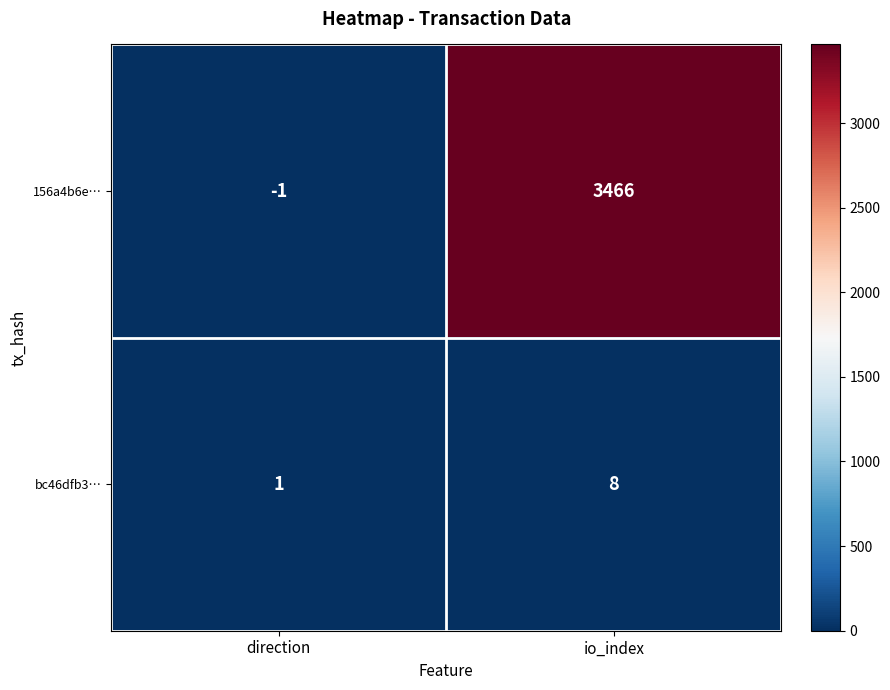

What is the sum of the bc46dfb3… values at io_index and direction?

9